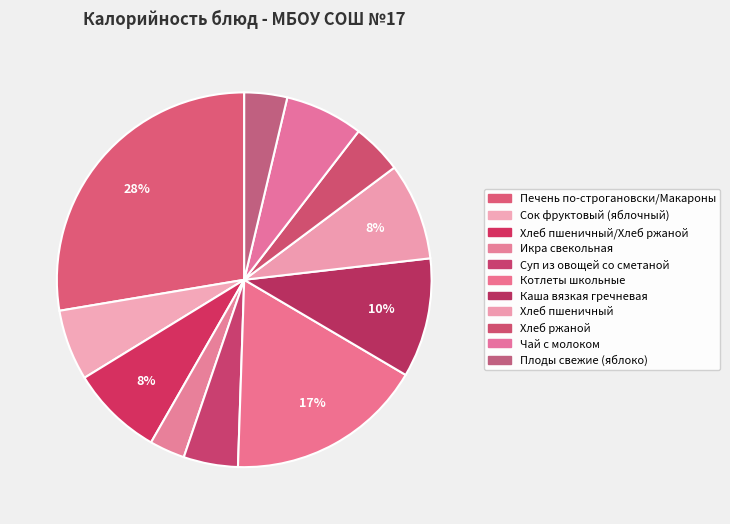

How many slices are in this pie chart?

11